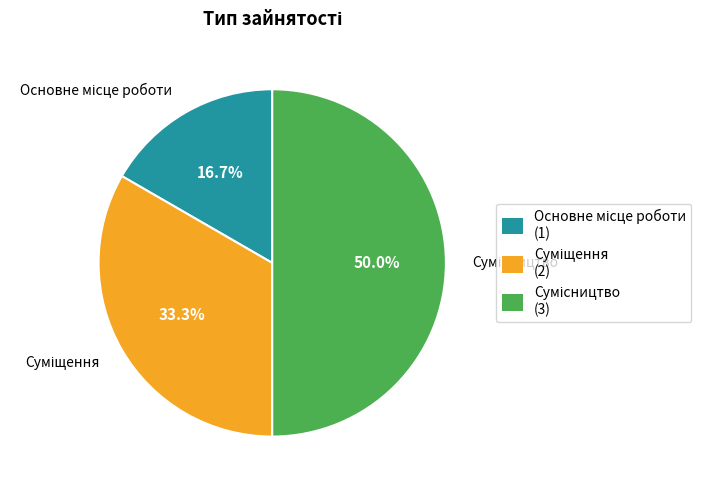

To the nearest percent, what is the difference between the Сумісництво and Основне місце роботи slice percentages?

33%